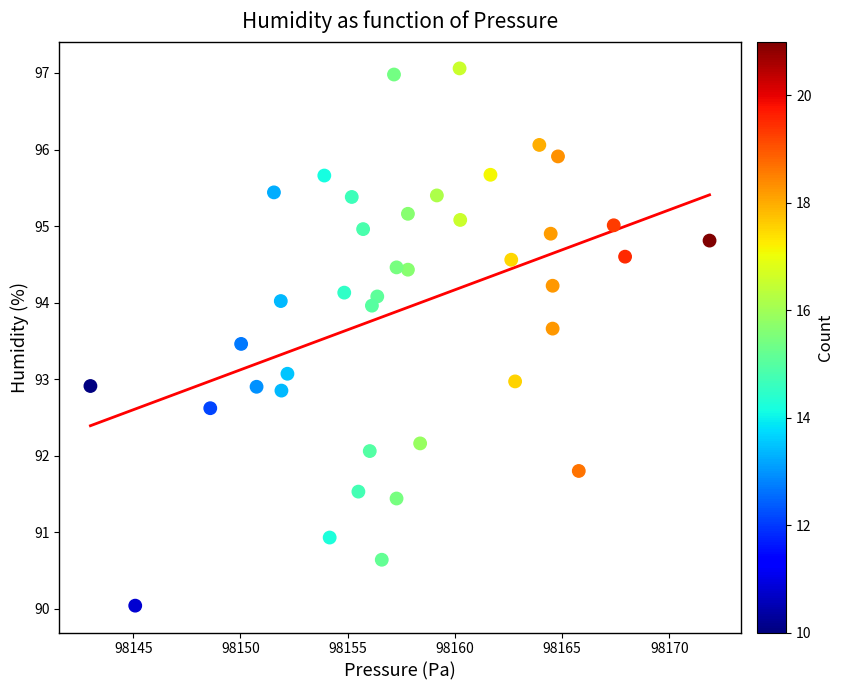

What is the range of Y values (max minus min)?

7.0